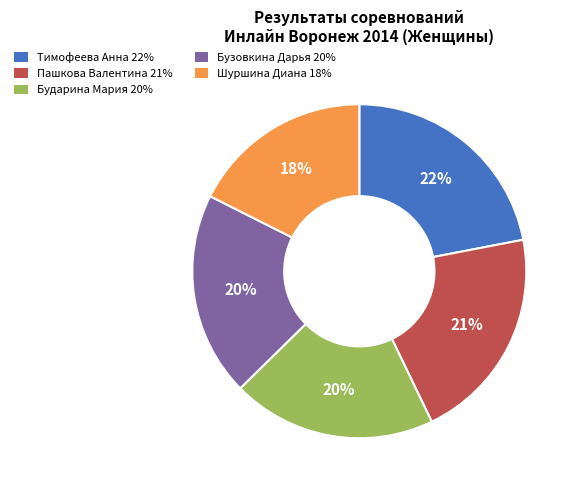

Which slice is the smallest?

Шуршина Диана